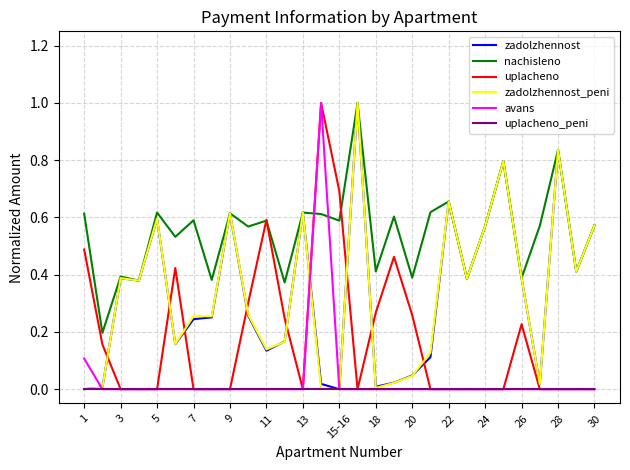

What is the greatest value displayed?

1.0